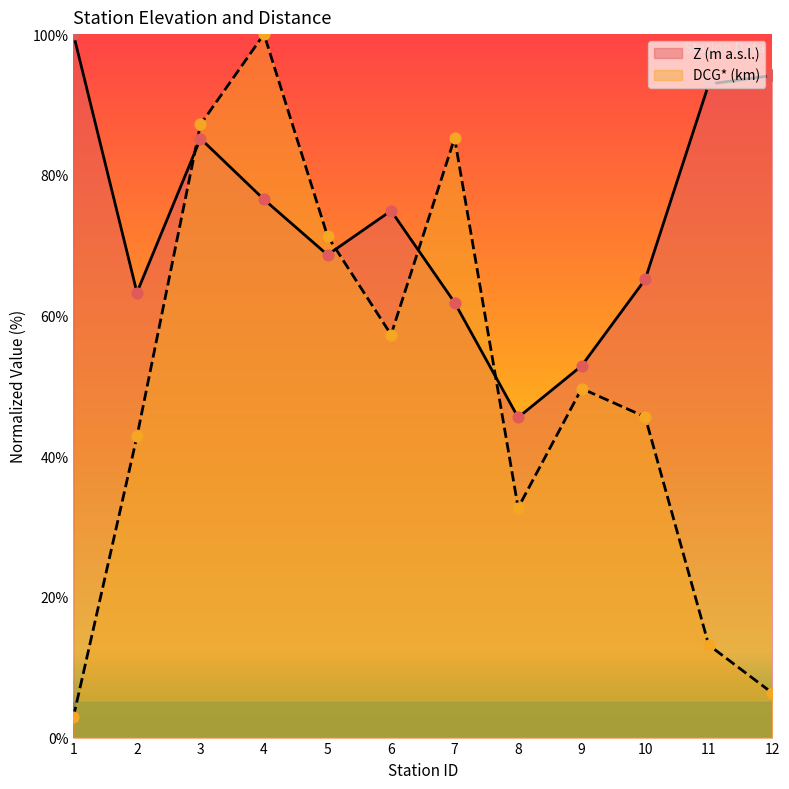

Which series reaches the minimum Y coordinate?

DCG* (km)